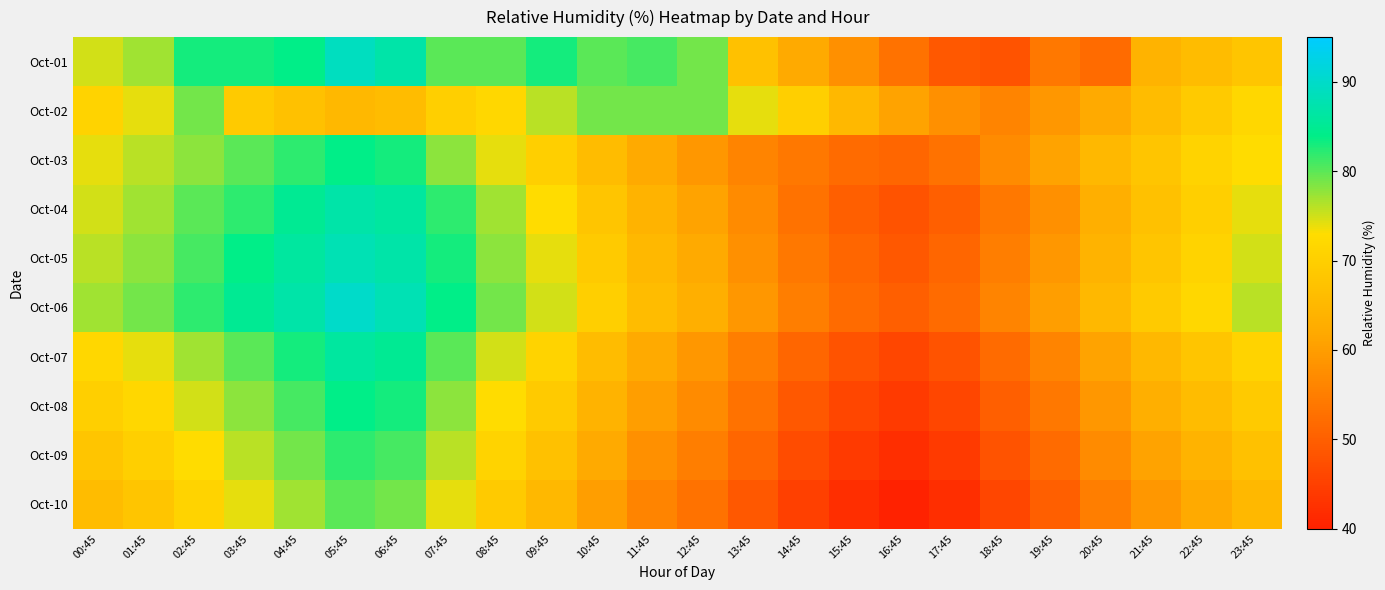

List the series in order of their peak value, highest first.

Oct-06, Oct-01, Oct-05, Oct-04, Oct-07, Oct-03, Oct-08, Oct-09, Oct-10, Oct-02